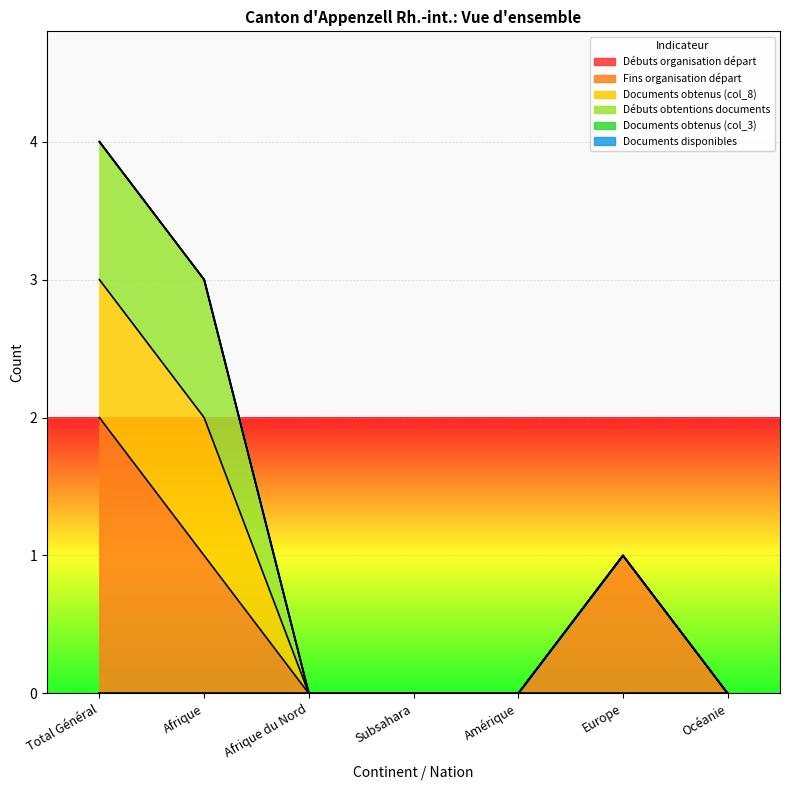

What are all the series names shown in the legend?

Débuts organisation départ, Fins organisation départ, Documents obtenus (col_8), Débuts obtentions documents, Documents obtenus (col_3), Documents disponibles